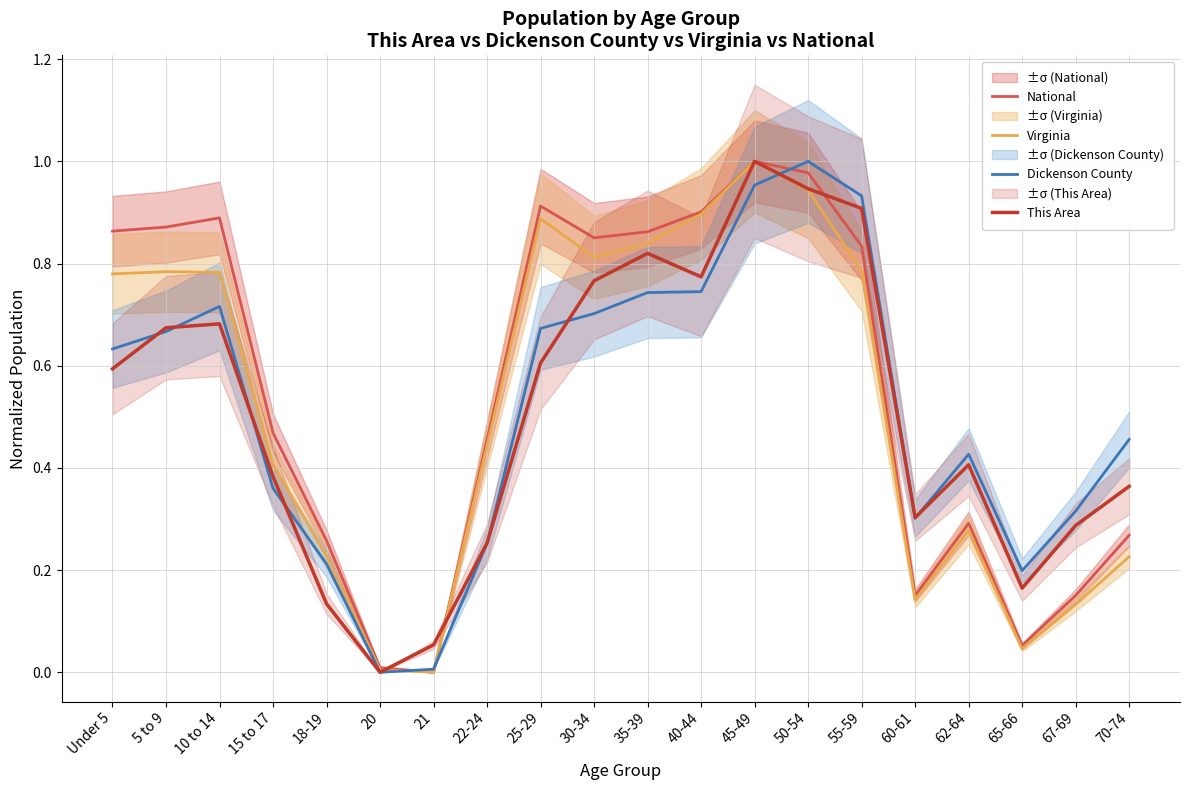

Is the value of National at 25-29 greater than the value of This Area at 20?

Yes